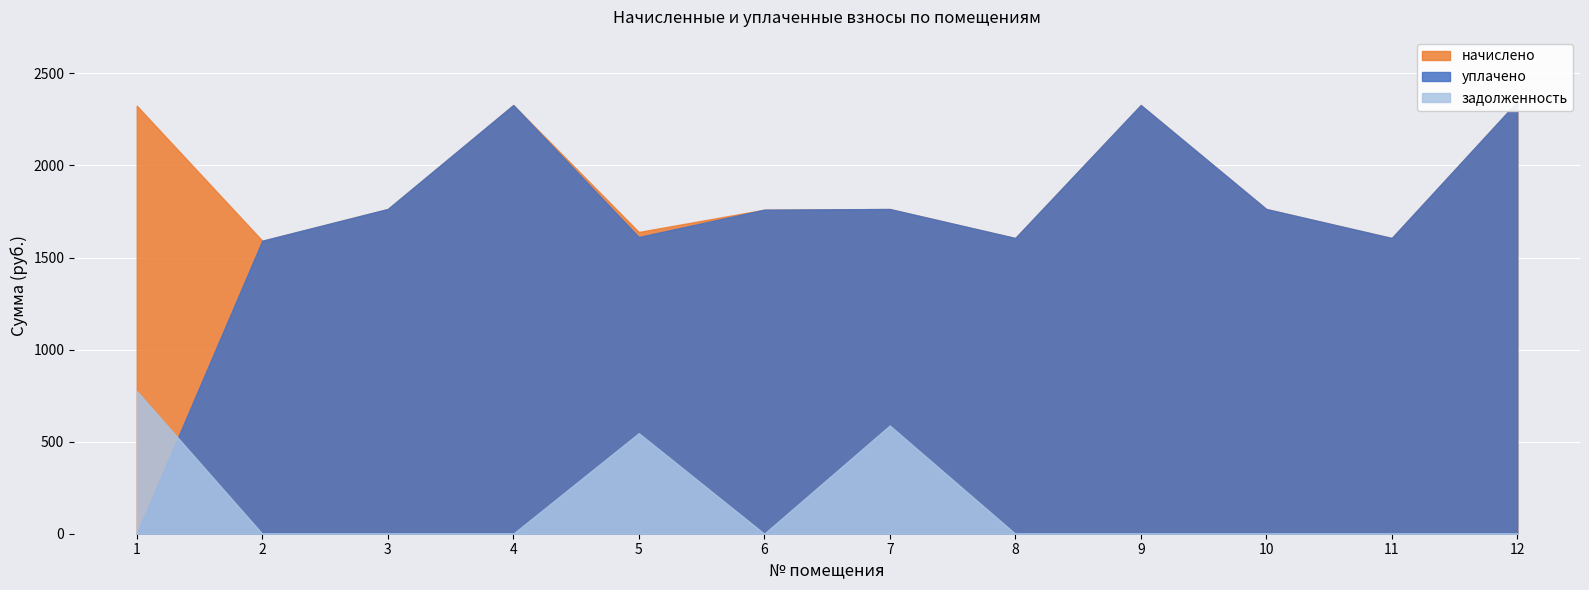

Is the value of задолженность at 6 greater than the value of начислено at 4?

No